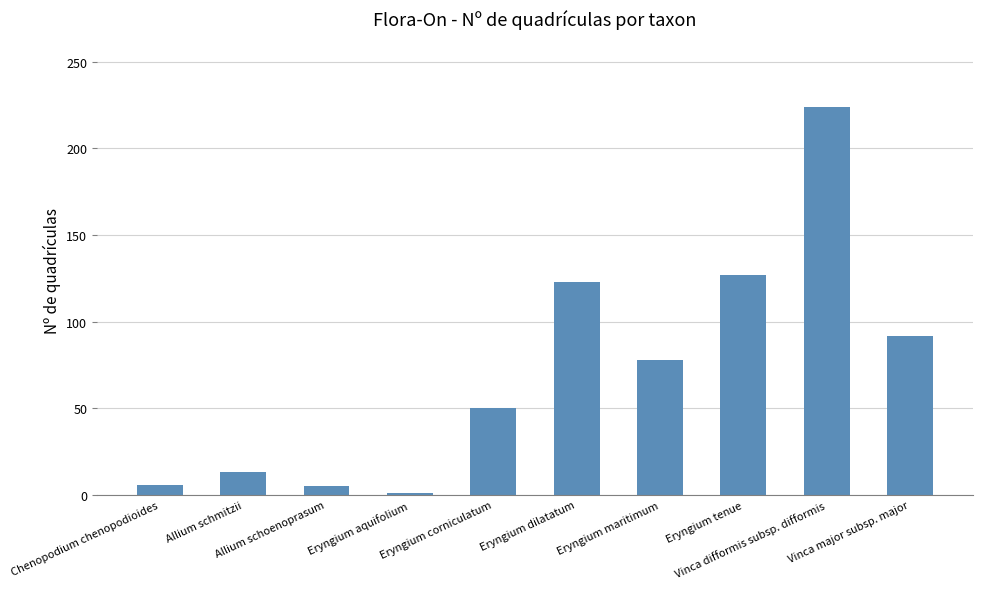

What is the maximum value shown in the chart?

224